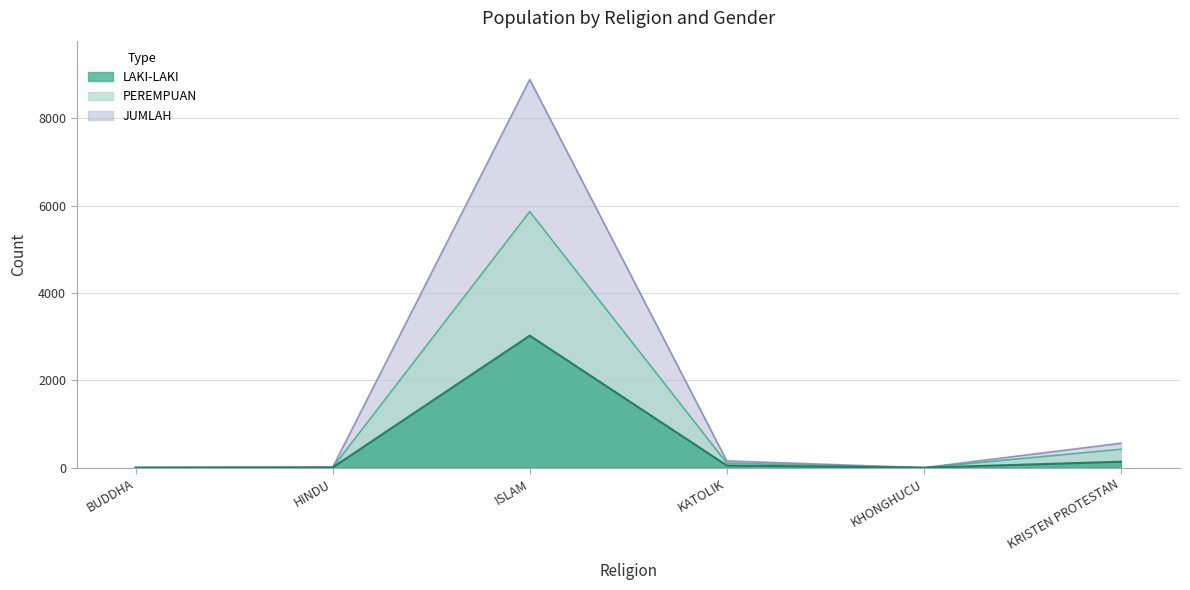

How many lines are shown in the chart?

3